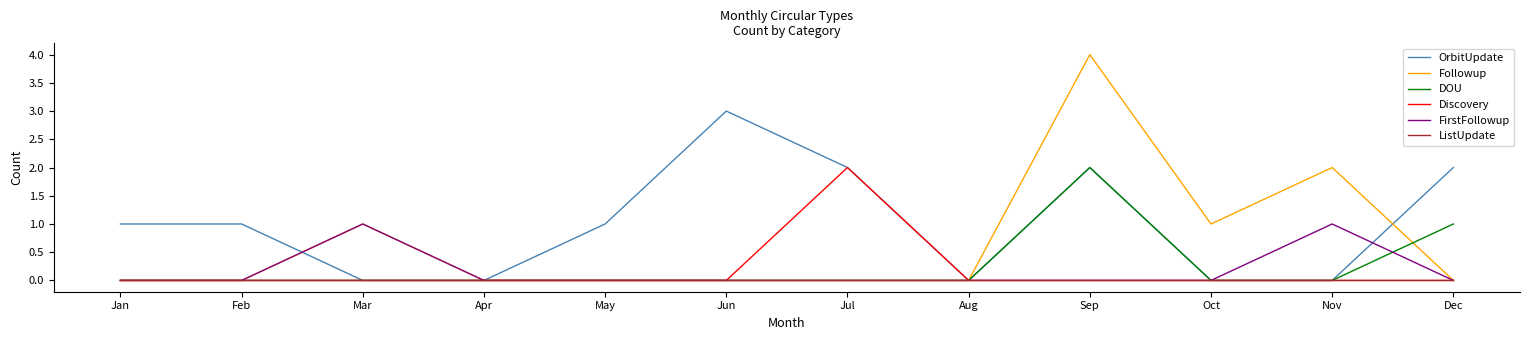

How many OrbitUpdate values are between 0 and 2?

11